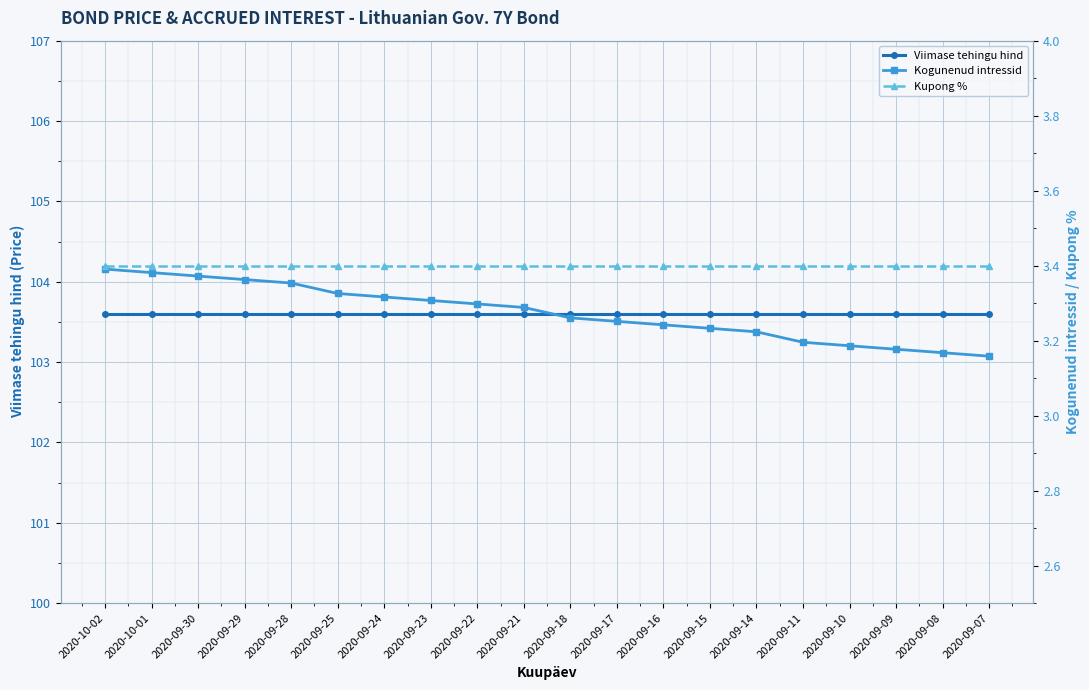

True or false: Viimase tehingu hind and Kogunenud intressid cross at least once.

False